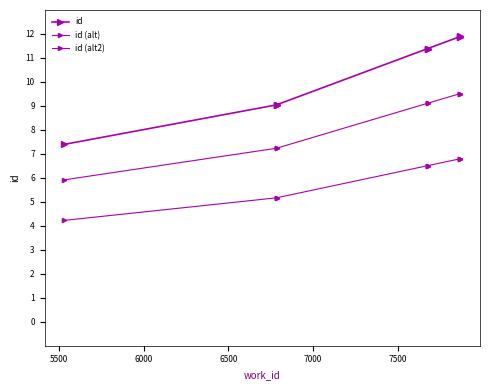

Which series has the largest range (max minus min)?

id